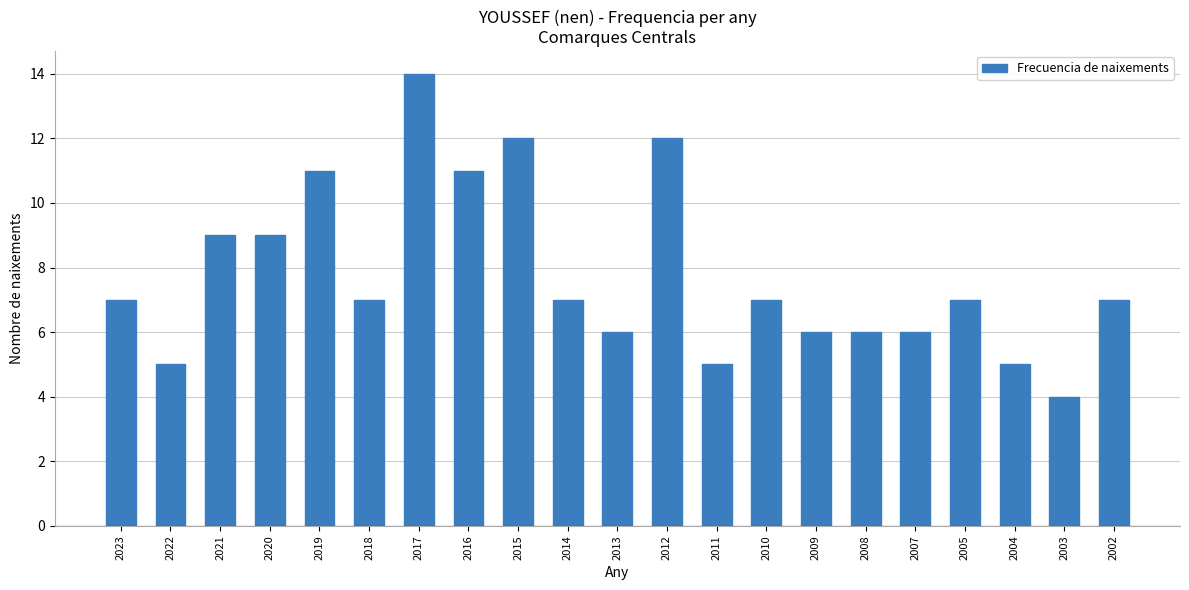

What is the change in value from 2009 to 2005?

+1